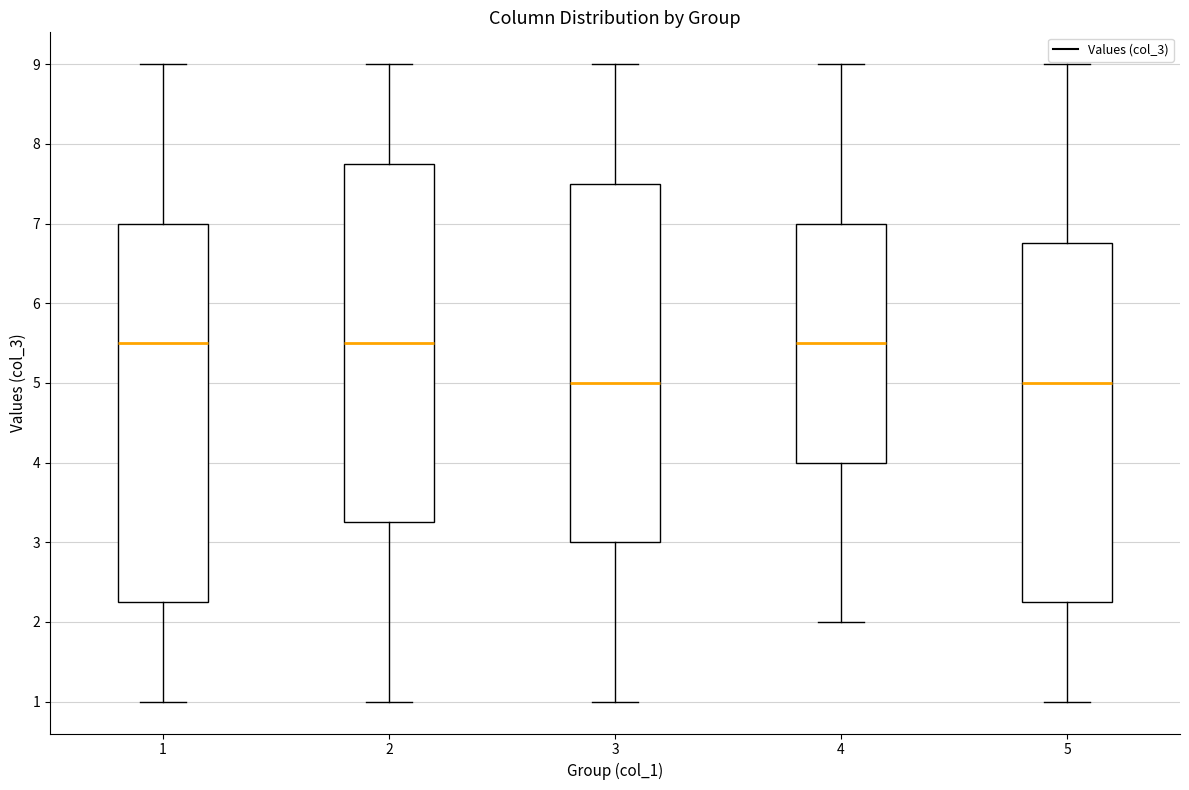

Reading left to right, transcribe this box plot: for each box, give where its median line is, the range the box spans, and where its two whiskers end, as read against the y-axis. The values are not printed on the chart, so give them approximately, as read against the axis.

1: median 5.5, box 2.3 to 7.0, whiskers 1.0 to 9.0
2: median 5.5, box 3.3 to 7.8, whiskers 1.0 to 9.0
3: median 5.0, box 3.0 to 7.5, whiskers 1.0 to 9.0
4: median 5.5, box 4.0 to 7.0, whiskers 2.0 to 9.0
5: median 5.0, box 2.3 to 6.8, whiskers 1.0 to 9.0